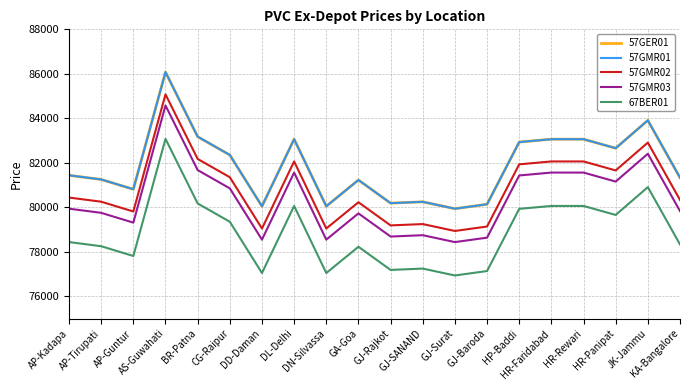

The 57GMR02 series shows 27946 at GJ-Baroda. True or false?

False